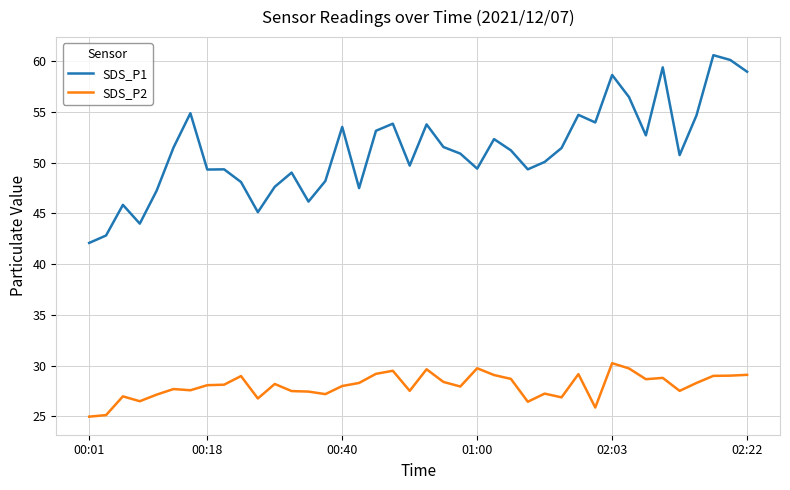

Which series has the largest range (max minus min)?

SDS_P1